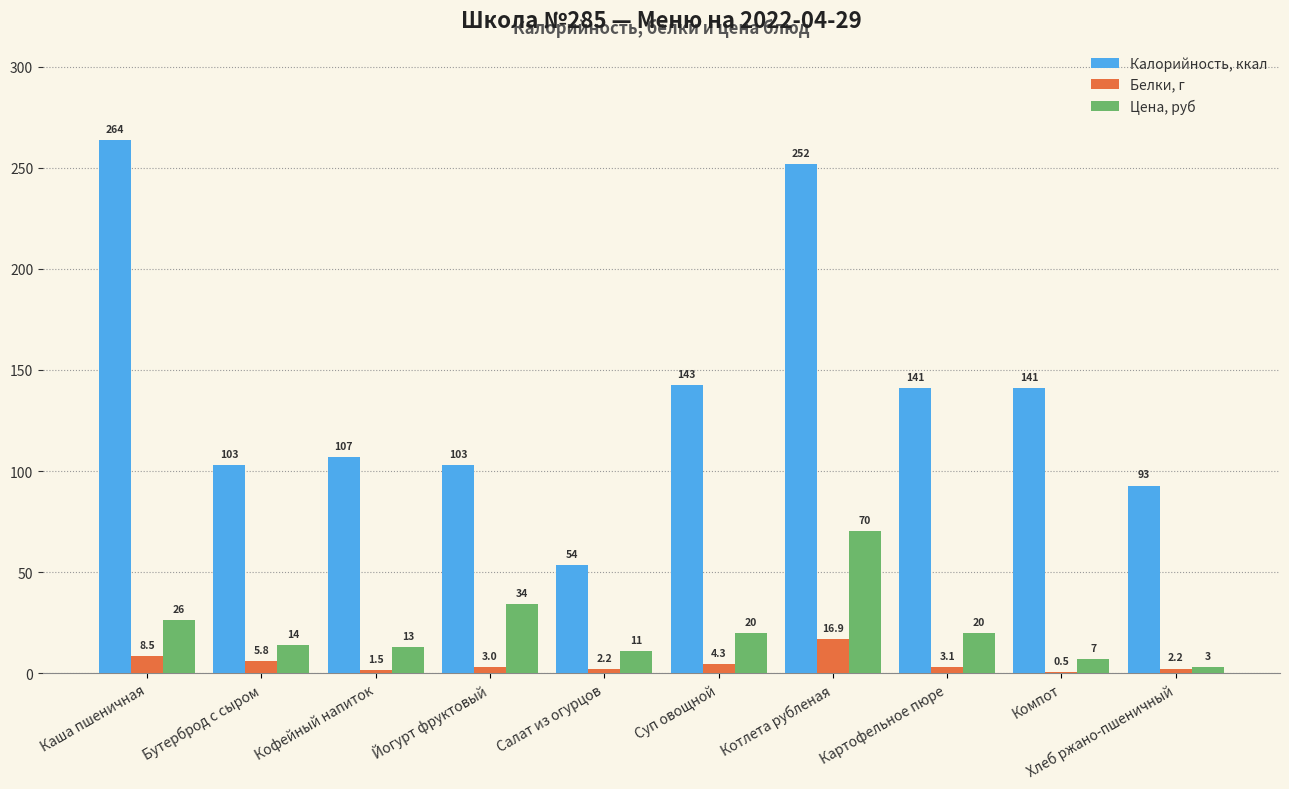

What are all the series names shown in the legend?

Калорийность, ккал, Белки, г, Цена, руб